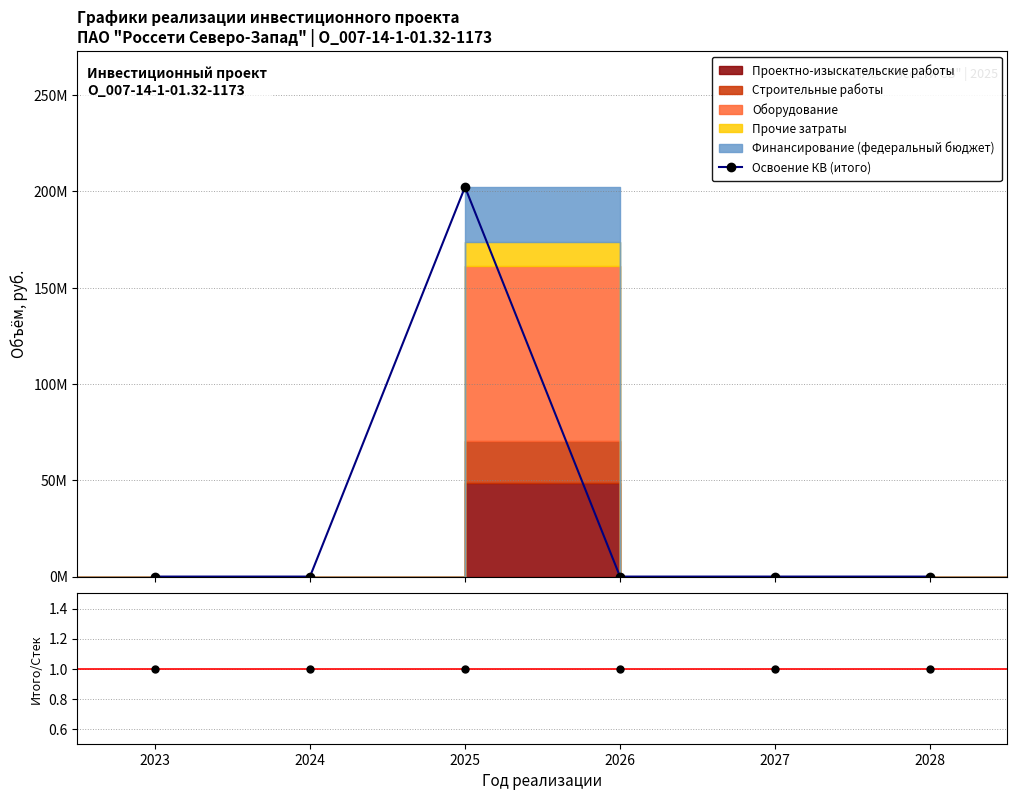

The Итого/Стек series shows 2 at 2023. True or false?

False